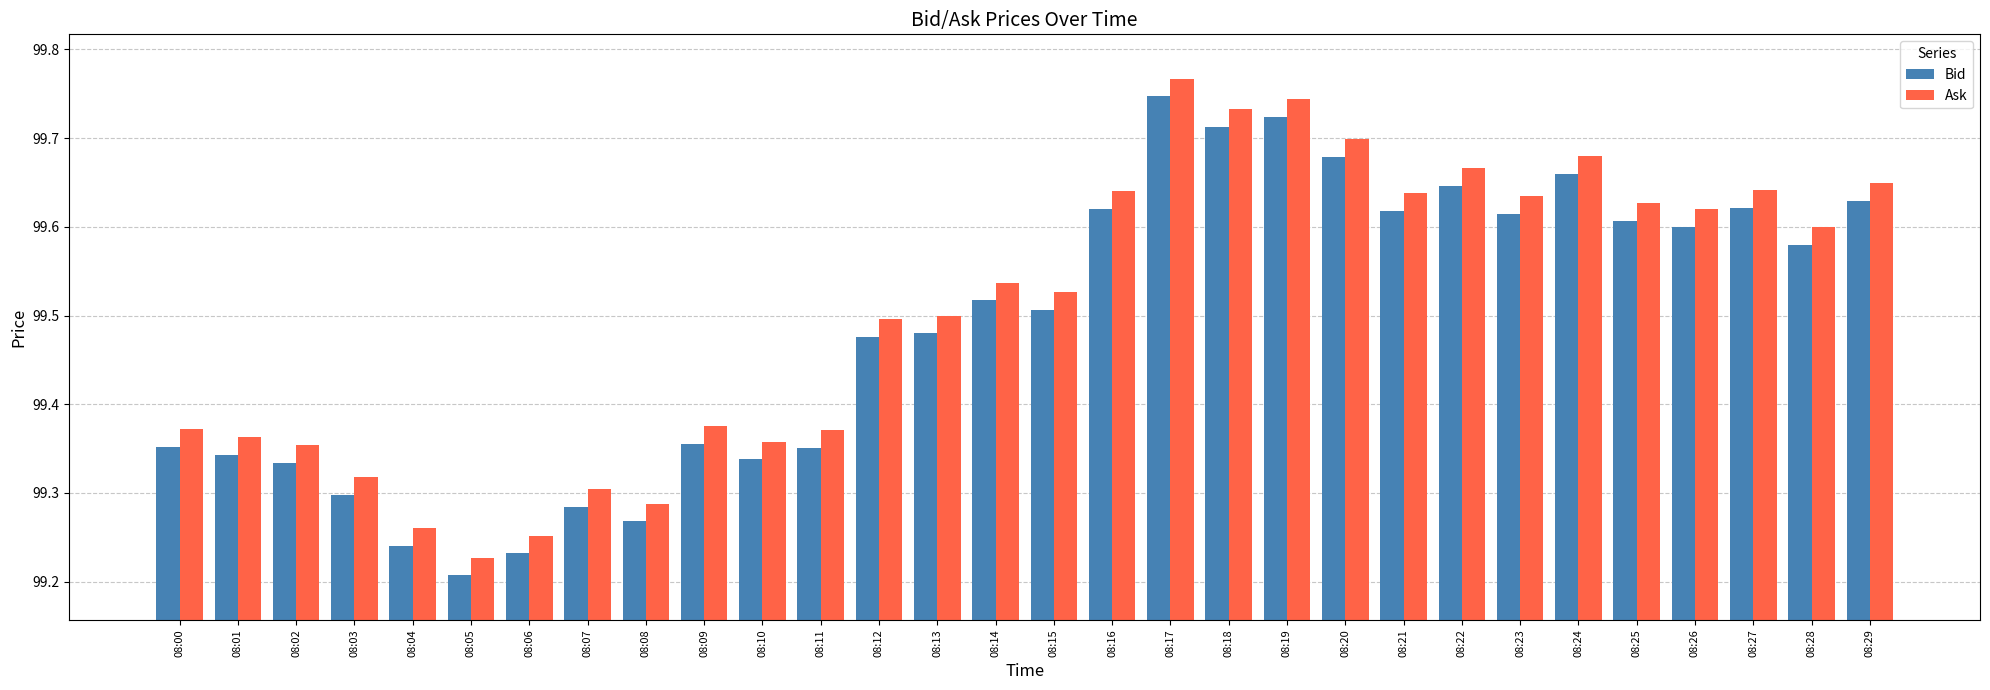

At which category is the sum across all series the highest?

08:17